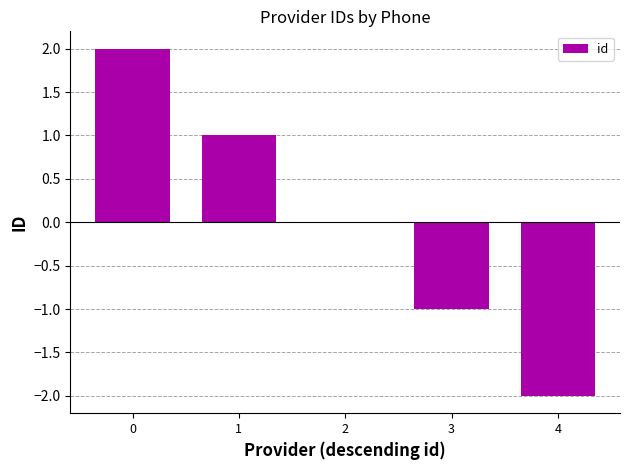

Reading left to right, what are all the values shown in this chart?

0=2	1=1	2=0	3=-1	4=-2